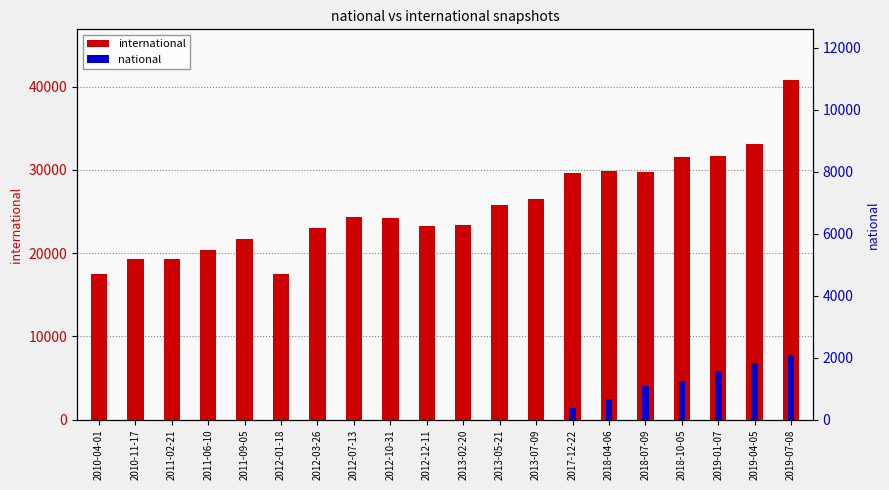

Reading right to left, list all the values displayed in this chart.

international: 2019-07-08=40753	2019-04-05=33157	2019-01-07=31599	2018-10-05=31525	2018-07-09=29707	2018-04-06=29847	2017-12-22=29570	2013-07-09=26541	2013-05-21=25742	2013-02-20=23416	2012-12-11=23263	2012-10-31=24166	2012-07-13=24281	2012-03-26=23024	2012-01-18=17512	2011-09-05=21636	2011-06-10=20324	2011-02-21=19246	2010-11-17=19236	2010-04-01=17443
national: 2019-07-08=2100	2019-04-05=1823	2019-01-07=1570	2018-10-05=1240	2018-07-09=1073	2018-04-06=680	2017-12-22=372	2013-07-09=0	2013-05-21=0	2013-02-20=0	2012-12-11=0	2012-10-31=0	2012-07-13=0	2012-03-26=0	2012-01-18=0	2011-09-05=0	2011-06-10=0	2011-02-21=0	2010-11-17=0	2010-04-01=0